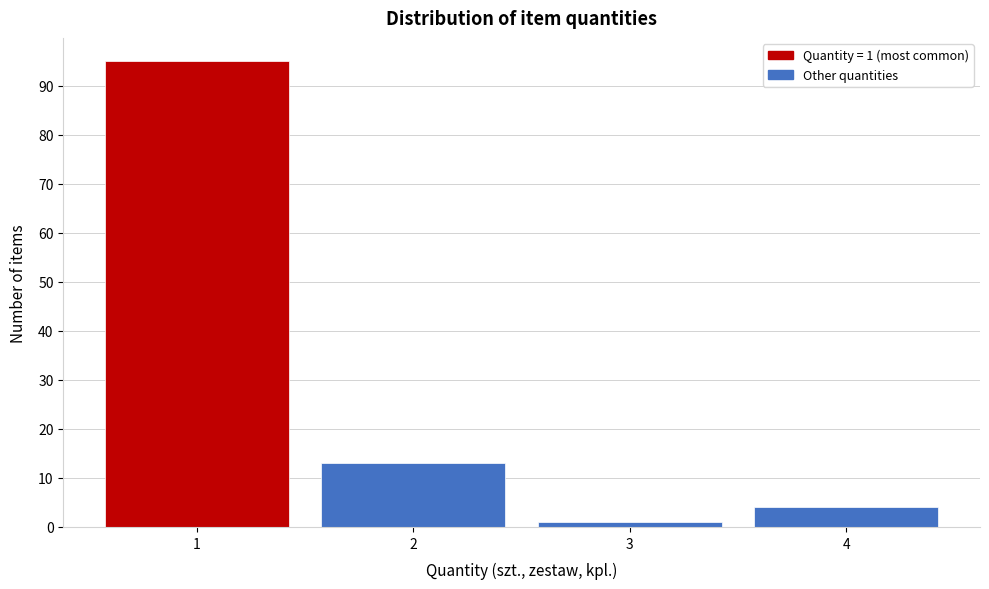

Reading left to right, list all the values displayed in this chart.

95	13	1	4